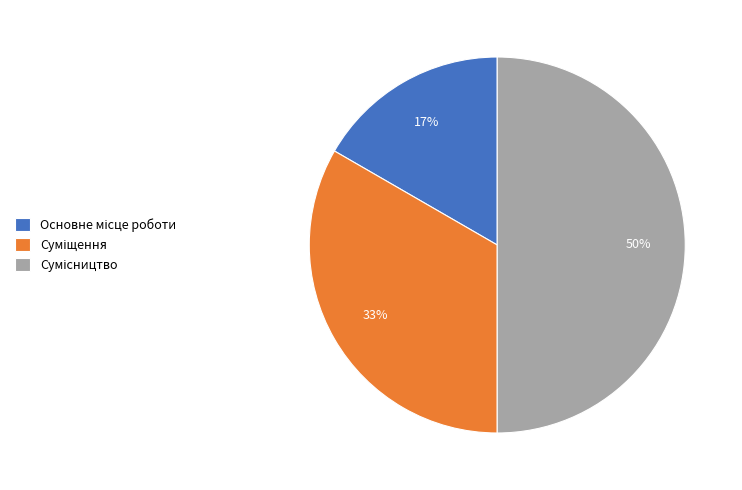

To the nearest percent, what is the average slice percentage?

33%